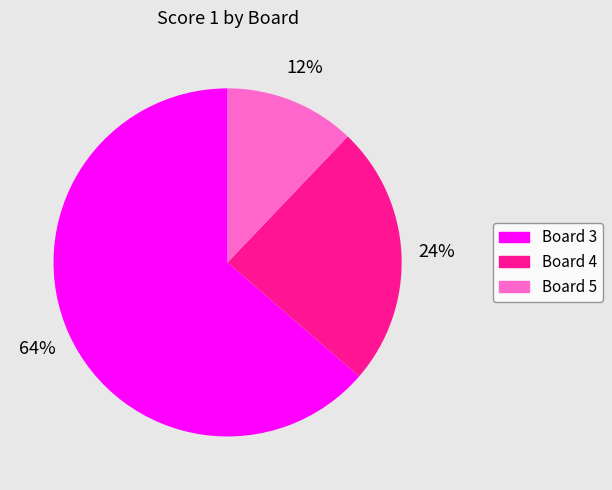

Is there a majority slice in this chart?

Yes